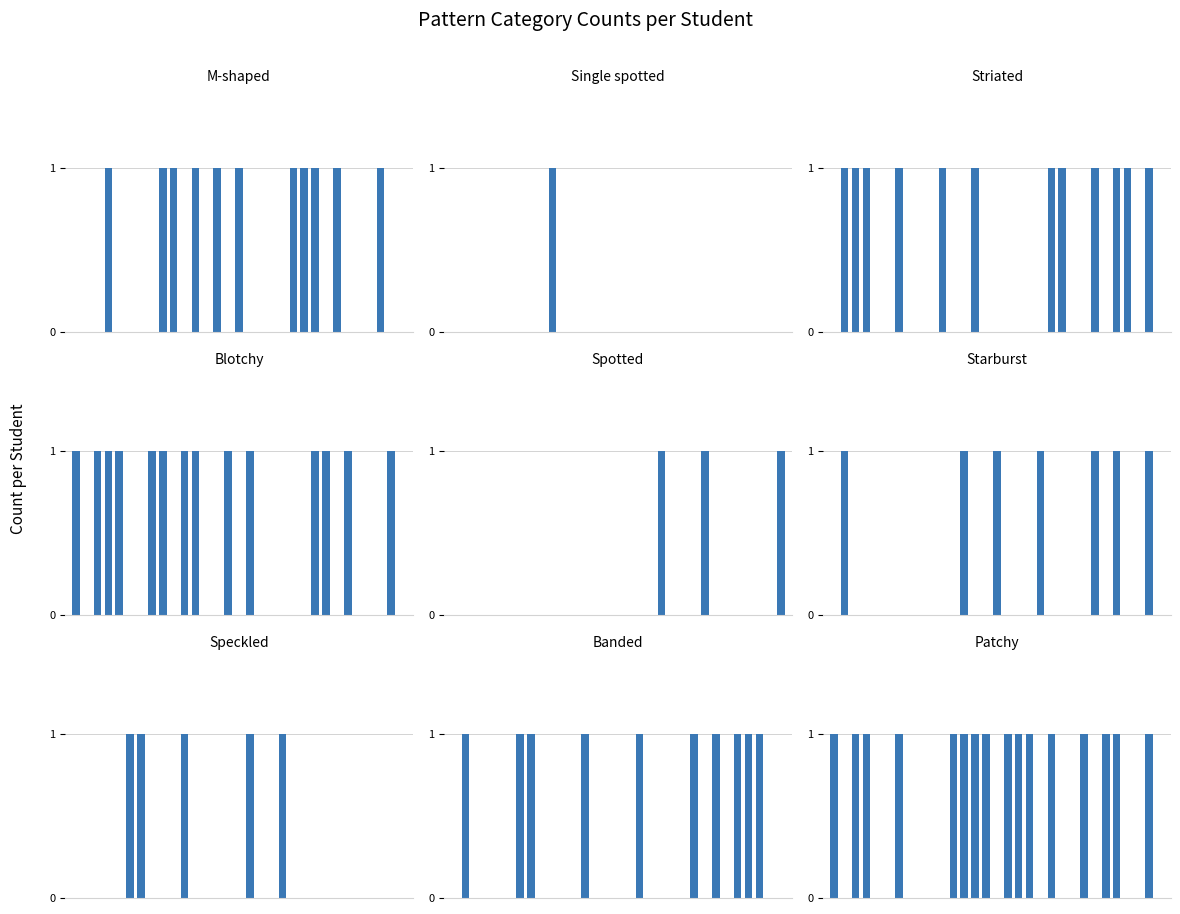

What is the total value across all series at 19?

2